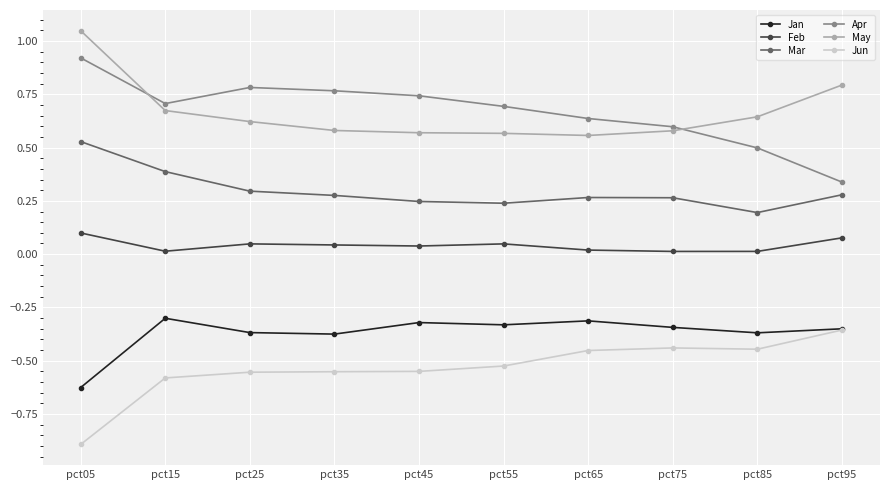

Which series has the widest spread of values?

Apr